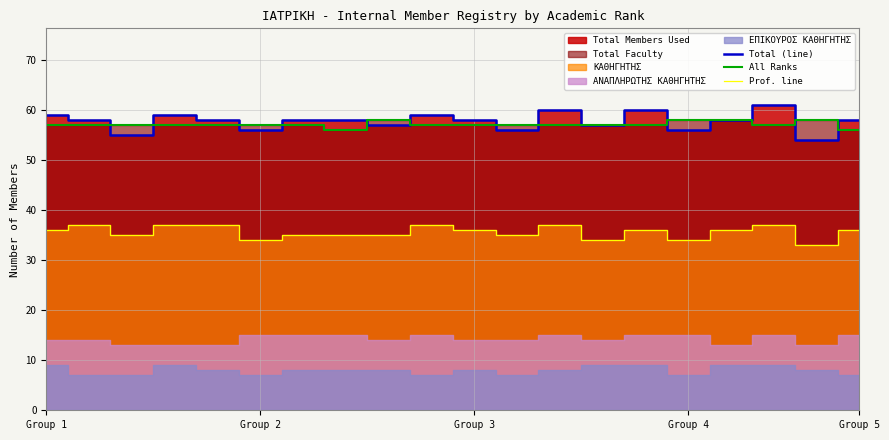

Which category has the lowest value in the Total (line) series?

18